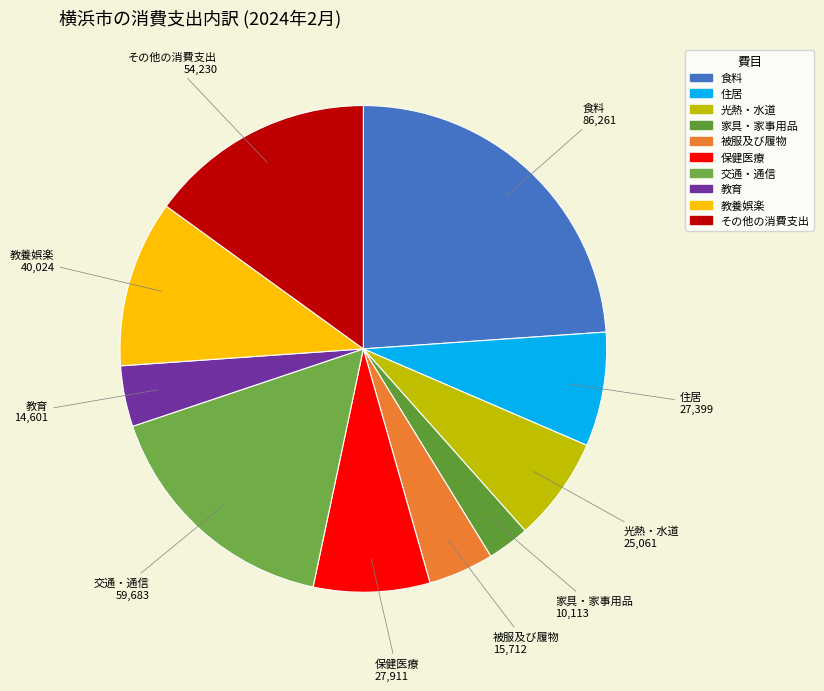

Which slice is the largest?

食料